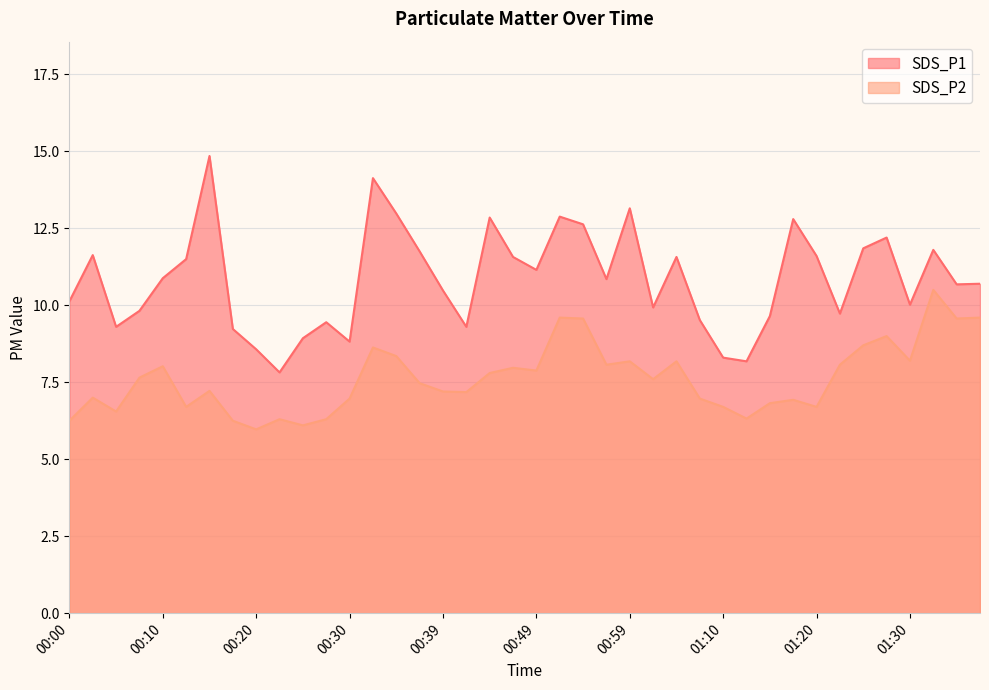

True or false: SDS_P1 and SDS_P2 intersect in this chart.

False